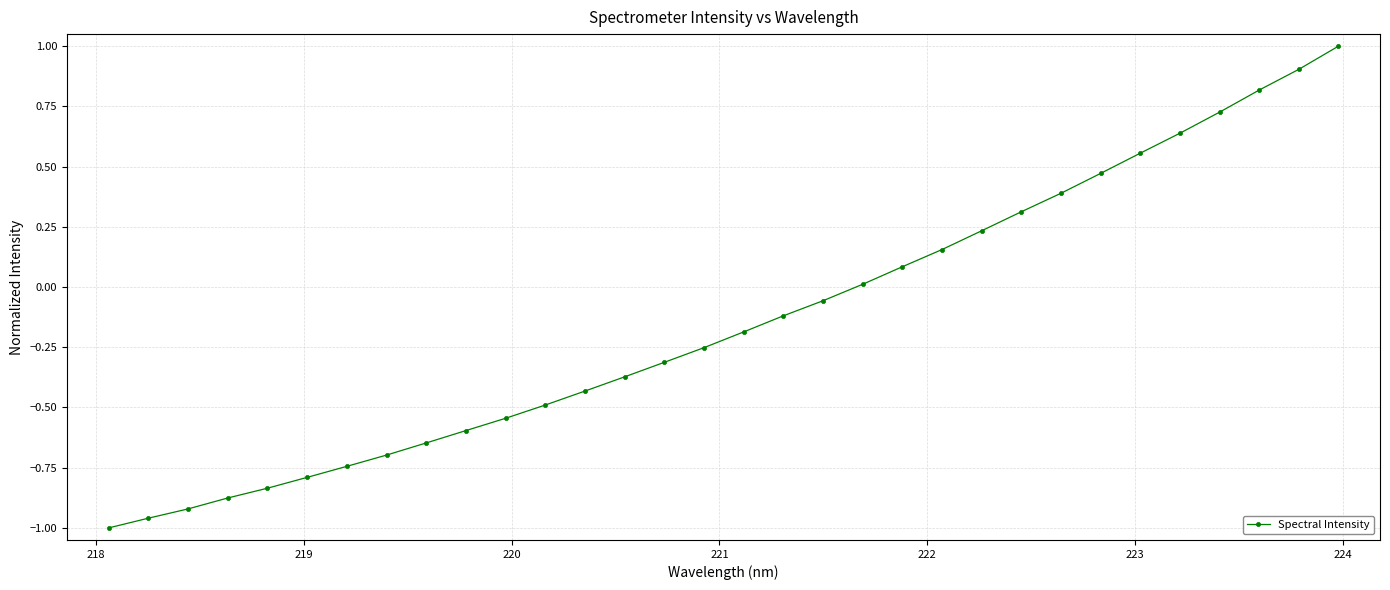

What is the sum of all values?

-4.5